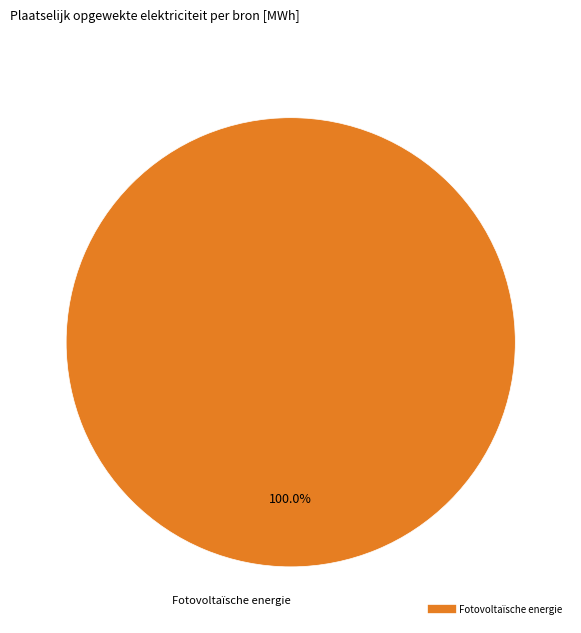

Is there a majority slice in this chart?

Yes